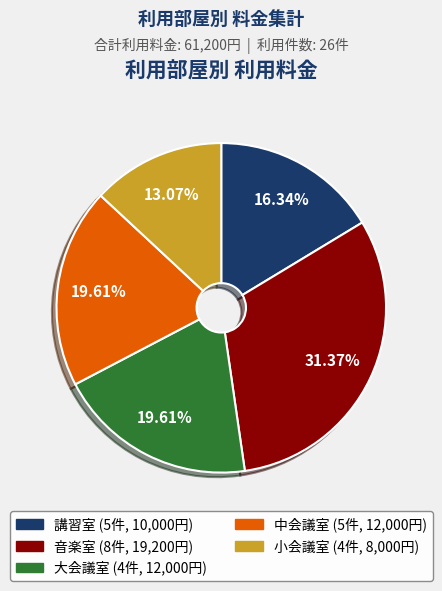

Which has a higher value, 大会議室 or 講習室?

大会議室